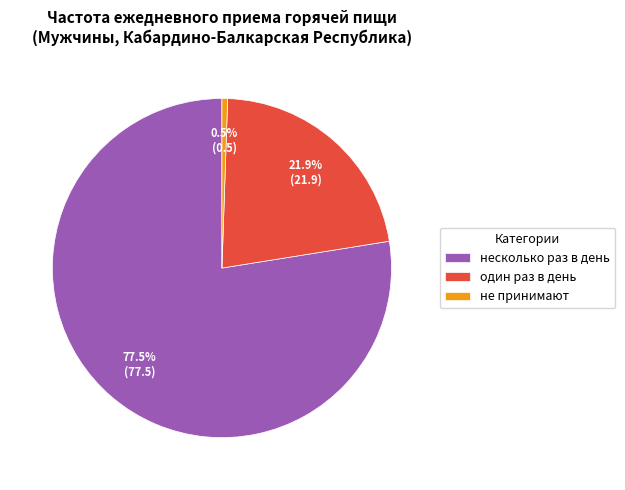

Combined, do не принимают and один раз в день account for over 50%?

No